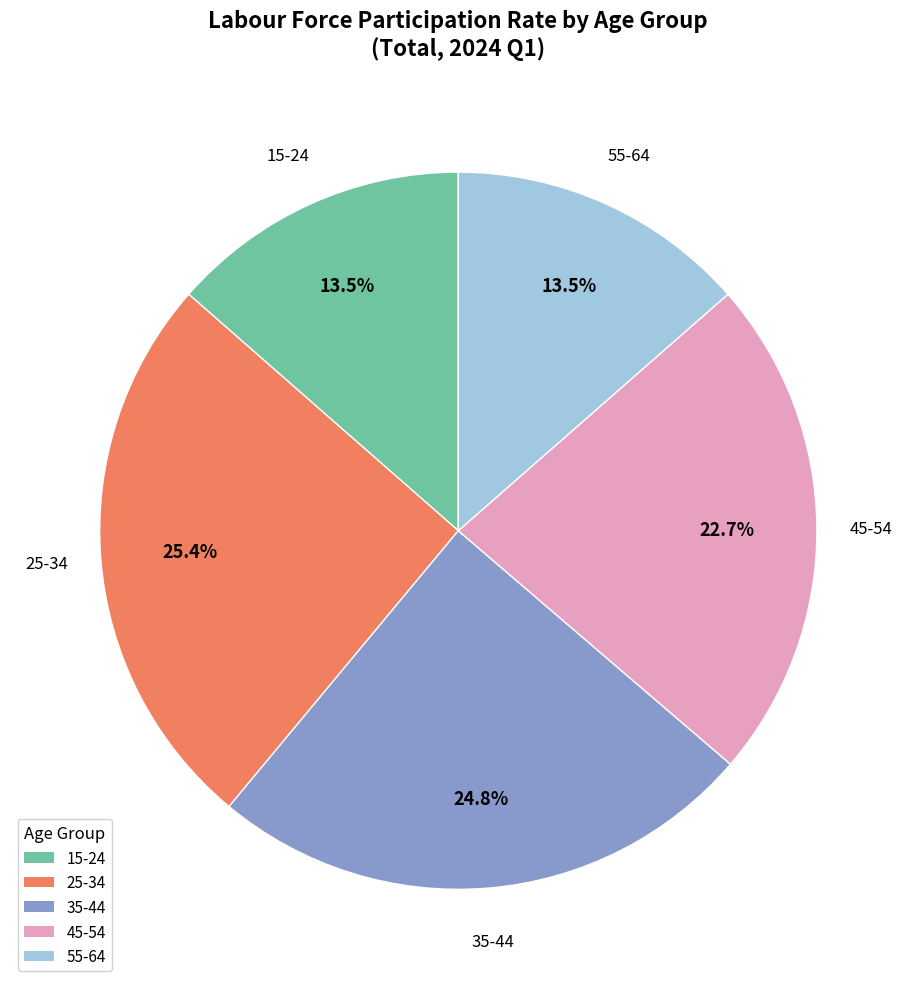

Is it true that 15-24 is 21% of the pie?

False